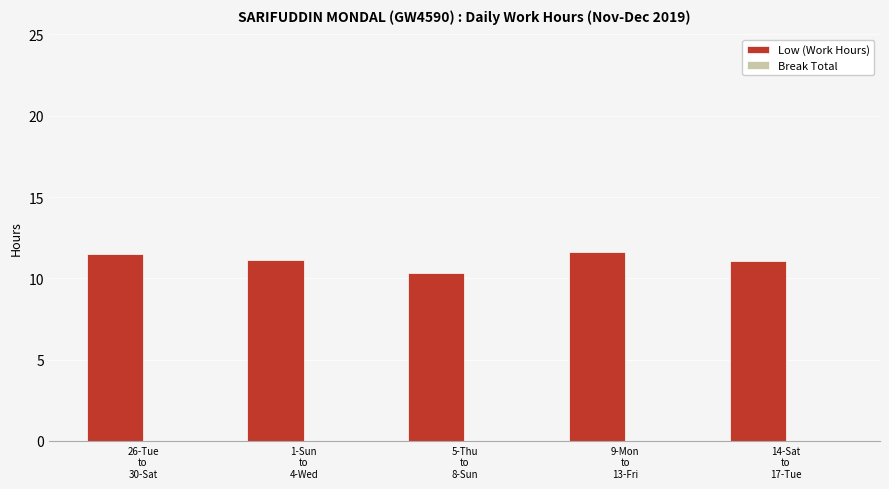

What is the average value?

11.1